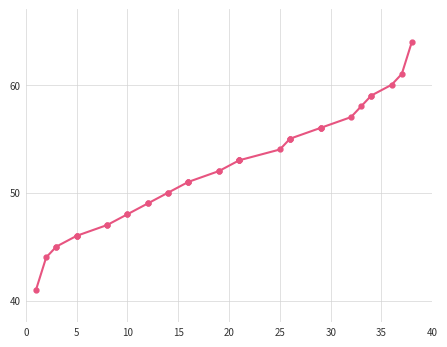

The value at 18 is 23. True or false?

False